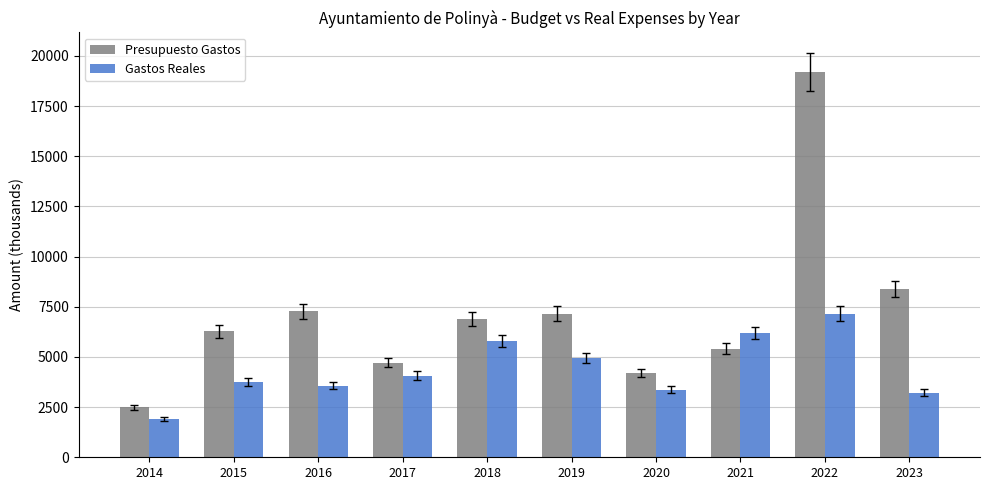

Which series has the largest range (max minus min)?

Presupuesto Gastos